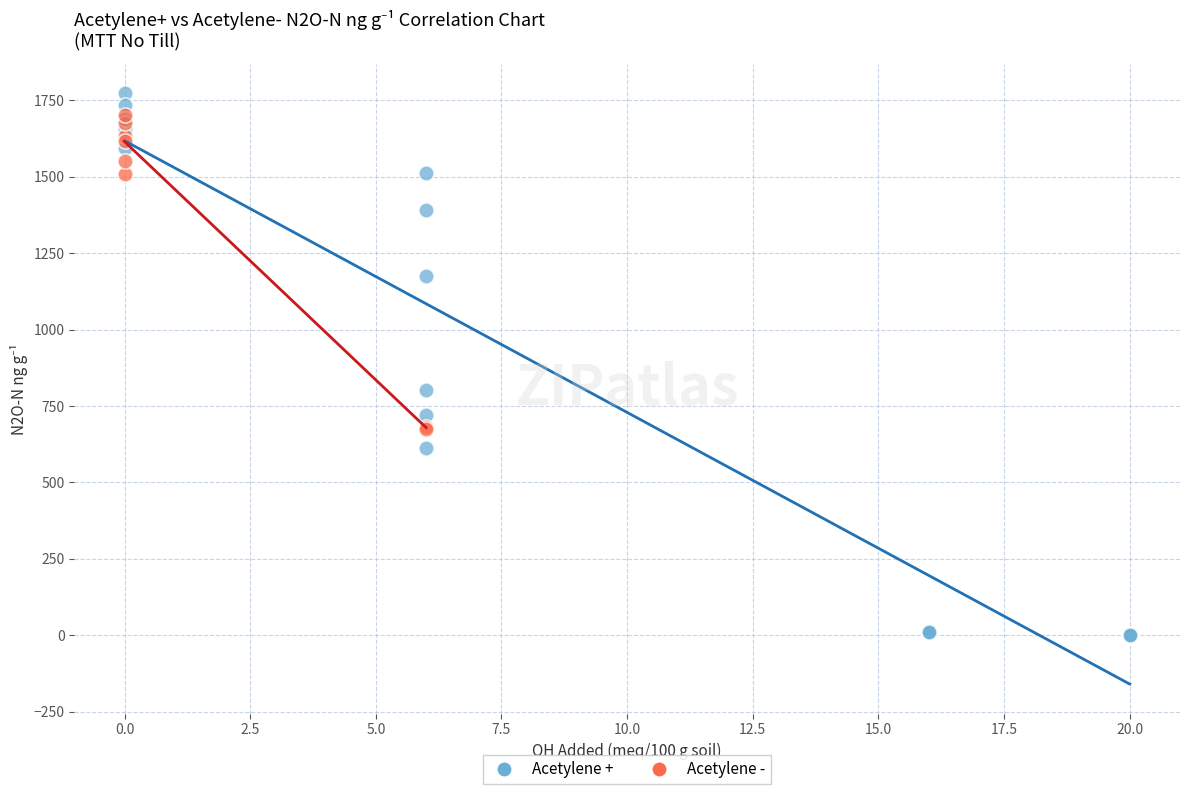

Which series reaches the minimum Y coordinate?

Acetylene +